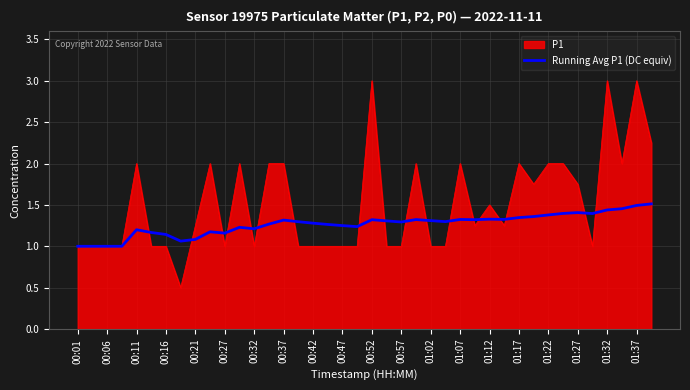

Rank the series by their average value, from lowest to highest.

Running Avg P1 (DC equiv), P1